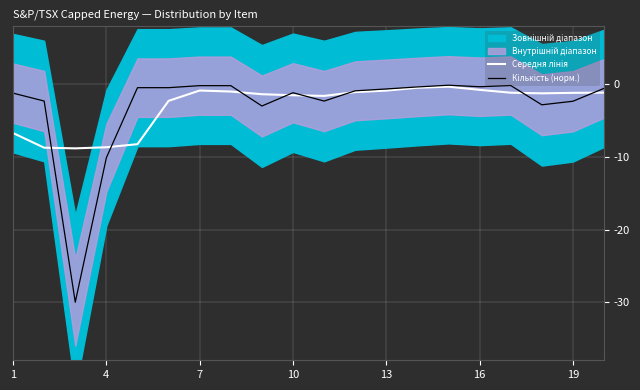

List the series in order of their peak value, highest first.

Кількість (норм.), Середня лінія